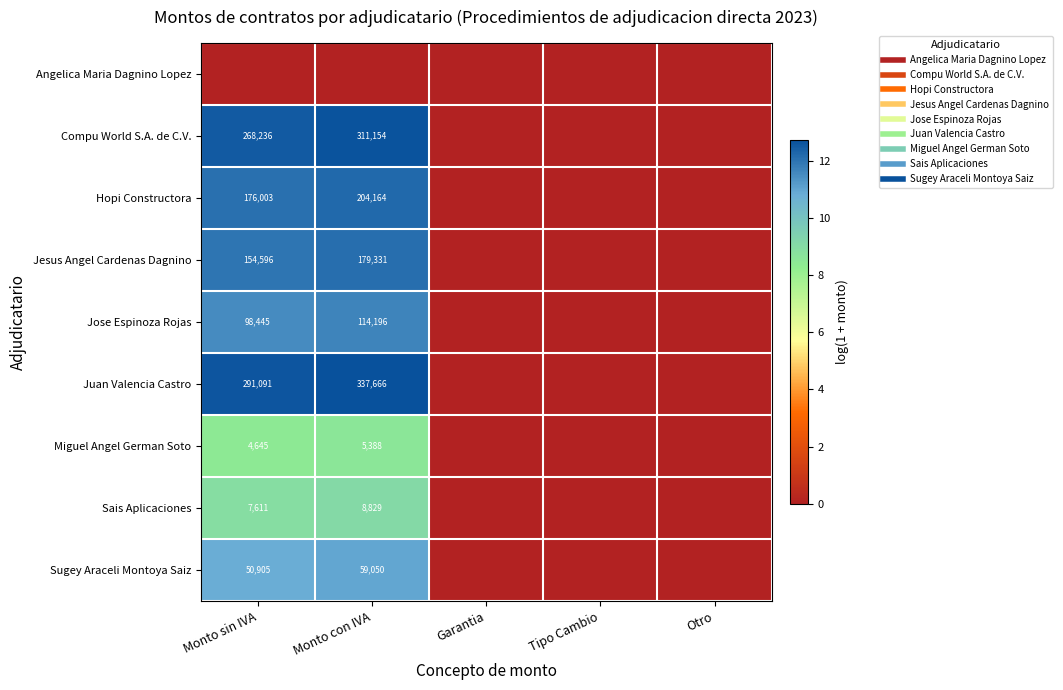

Is it true that Hopi Constructora equals 12.1 at Monto sin IVA?

True